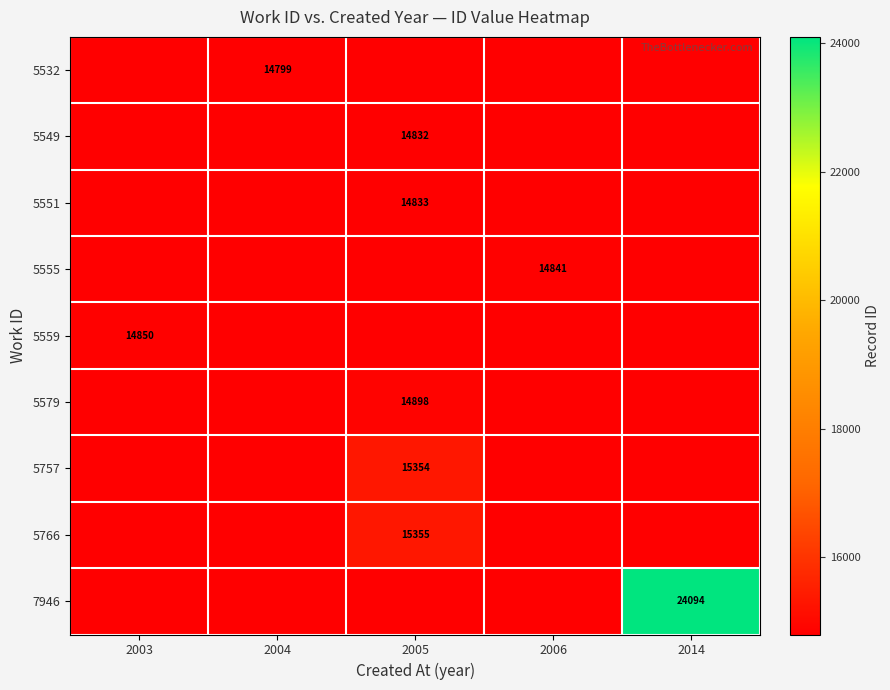

The 5549 series shows 14832 at 2005. True or false?

True